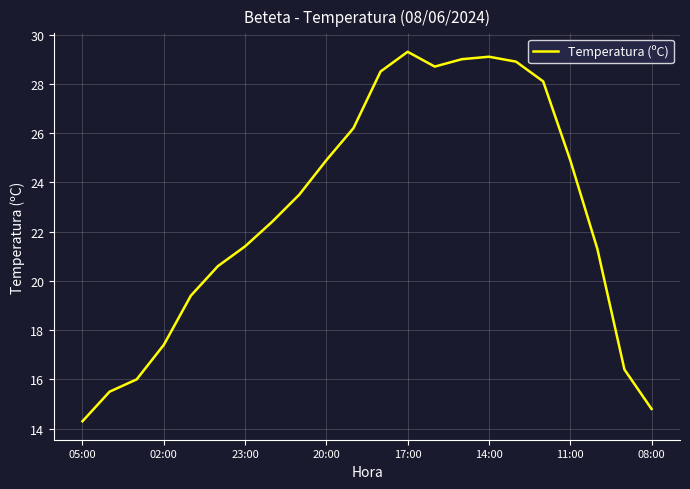

What is the maximum value shown in the chart?

29.3